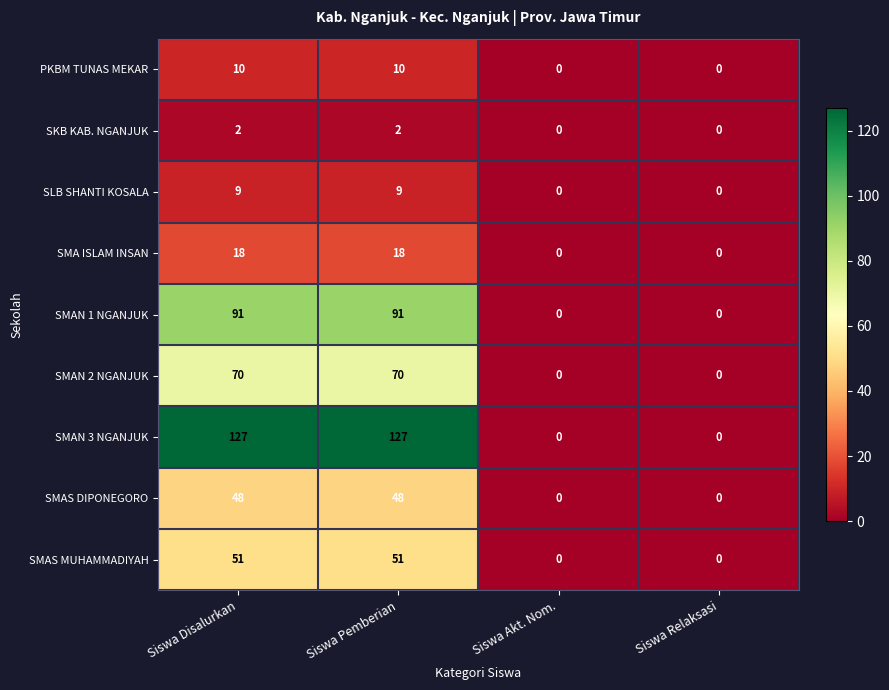

Rank the series at Siswa Disalurkan from lowest to highest value.

SKB KAB. NGANJUK, SLB SHANTI KOSALA, PKBM TUNAS MEKAR, SMA ISLAM INSAN, SMAS DIPONEGORO, SMAS MUHAMMADIYAH, SMAN 2 NGANJUK, SMAN 1 NGANJUK, SMAN 3 NGANJUK